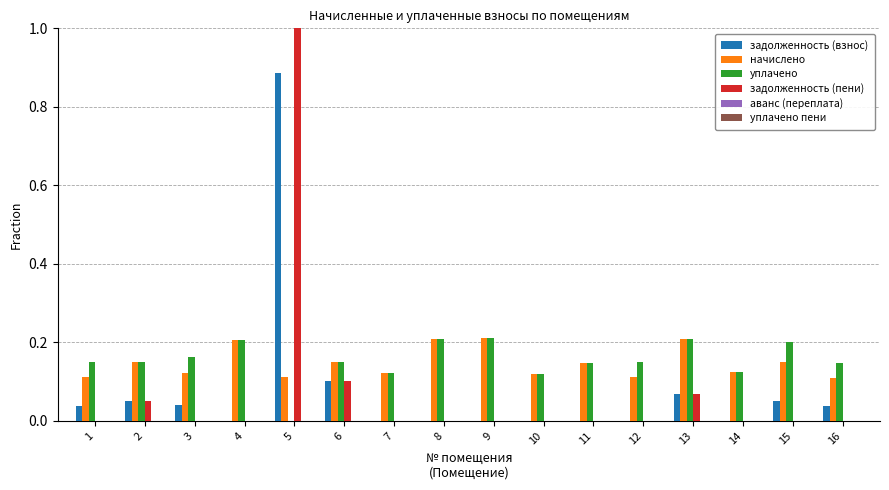

Reading left to right, what are all the values shown in this chart?

задолженность (взнос): 0.0	0.0	0.0	0.0	0.9	0.1	0.0	0.0	0.0	0.0	0.0	0.0	0.1	0.0	0.0	0.0
начислено: 0.1	0.1	0.1	0.2	0.1	0.2	0.1	0.2	0.2	0.1	0.1	0.1	0.2	0.1	0.1	0.1
уплачено: 0.2	0.1	0.2	0.2	0.0	0.2	0.1	0.2	0.2	0.1	0.1	0.1	0.2	0.1	0.2	0.1
задолженность (пени): 0.0	0.0	0.0	0.0	1.0	0.1	0.0	0.0	0.0	0.0	0.0	0.0	0.1	0.0	0.0	0.0
аванс (переплата): 0.0	0.0	0.0	0.0	0.0	0.0	0.0	0.0	0.0	0.0	0.0	-0.0	0.0	0.0	0.0	0.0
уплачено пени: 0.0	0.0	0.0	0.0	0.0	0.0	0.0	0.0	0.0	0.0	0.0	0.0	0.0	0.0	0.0	0.0